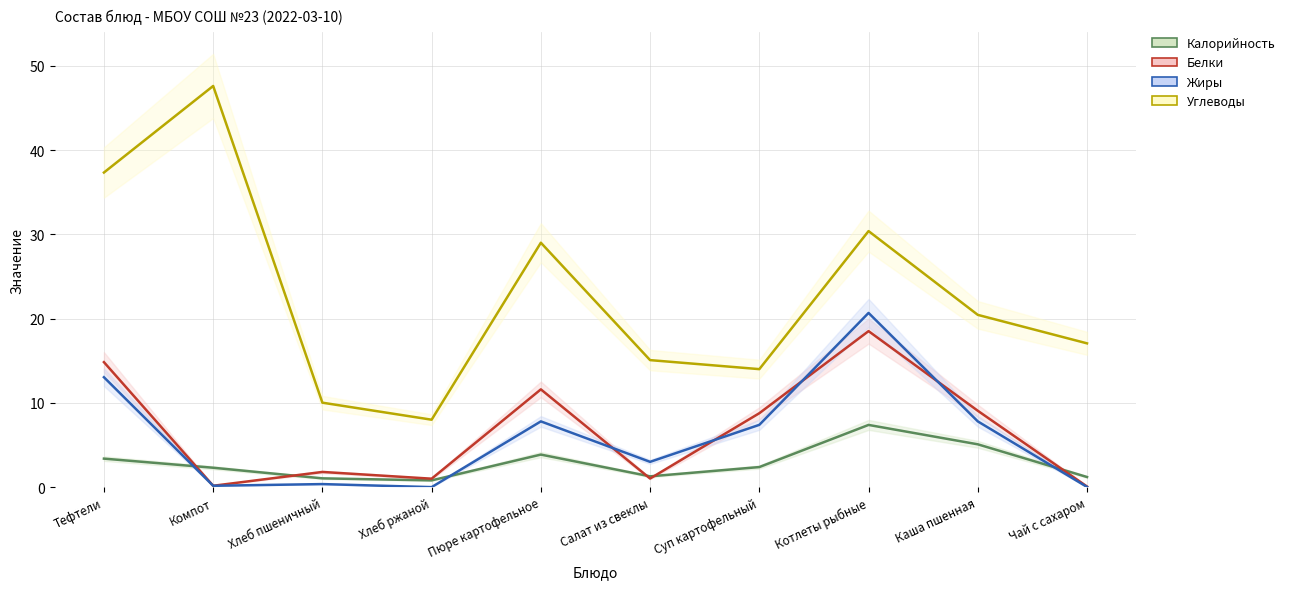

Does the chart display data point markers on the line(s)?

No